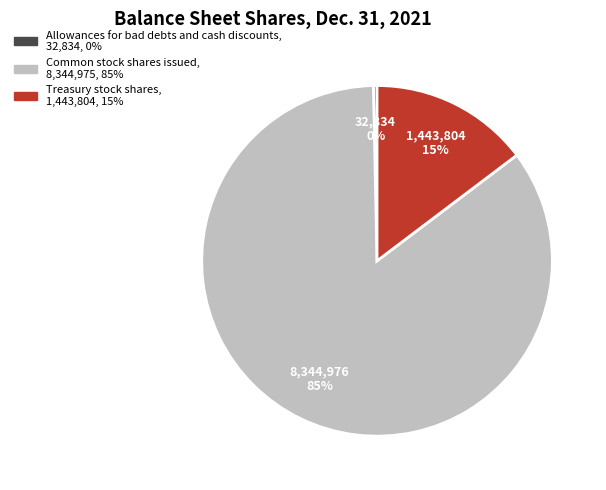

Count the number of slices in the pie.

3